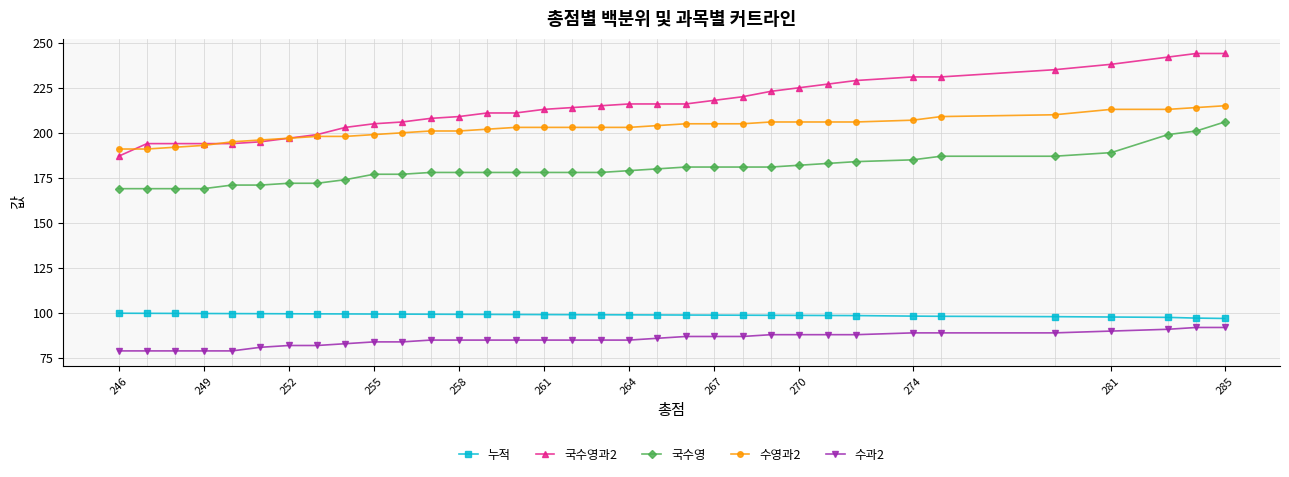

What is the value of the 수과2 point at the 15th from the left?

85.0